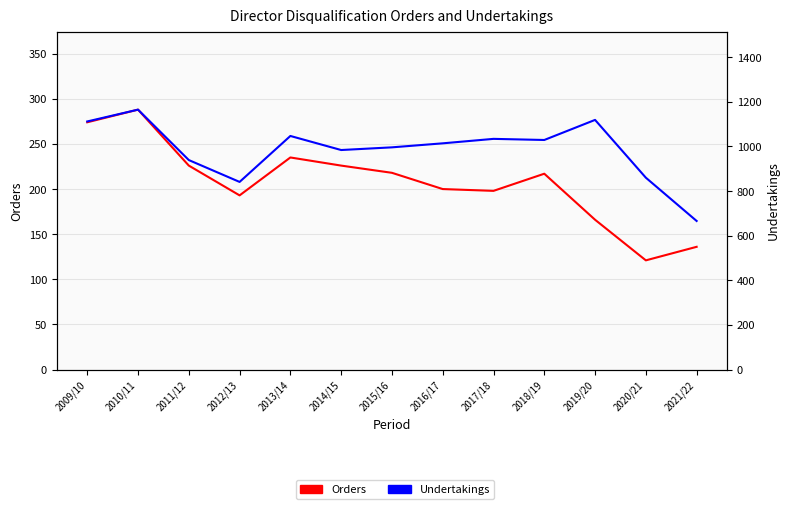

Read the Orders value at 2016/17, to the nearest 50.

200